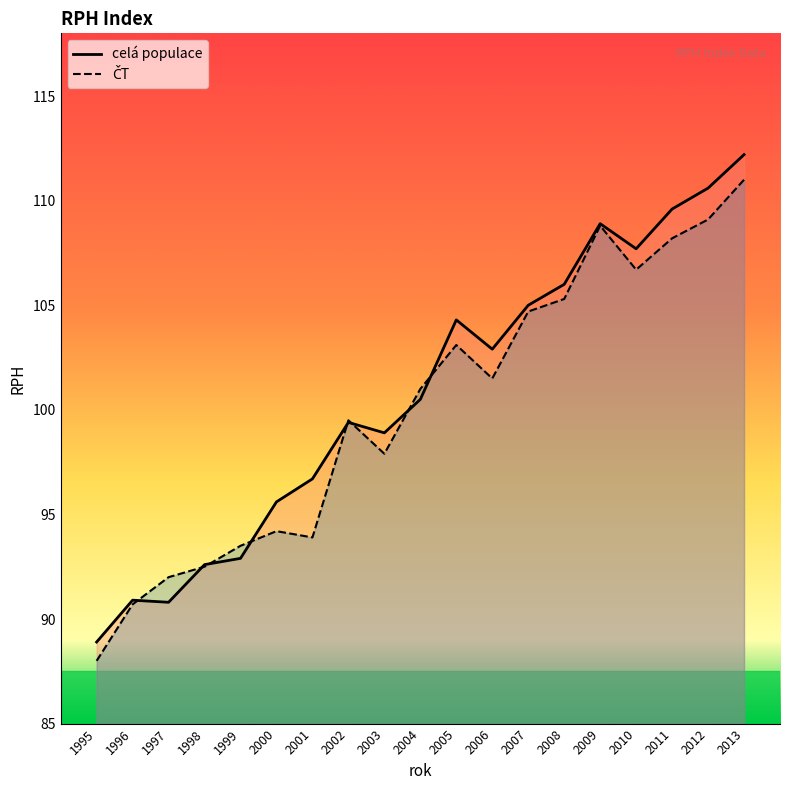

Is it true that ČT equals 97.9 at 2003?

True